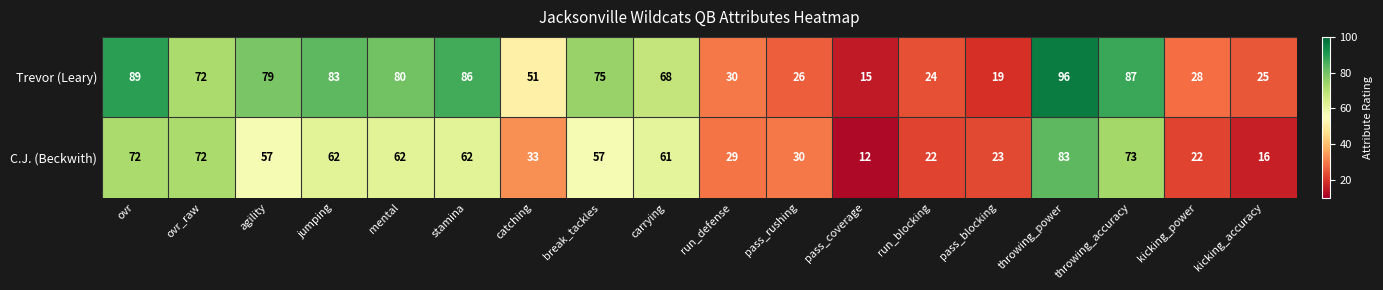

Rank the series by their maximum value, from highest to lowest.

Trevor (Leary), C.J. (Beckwith)